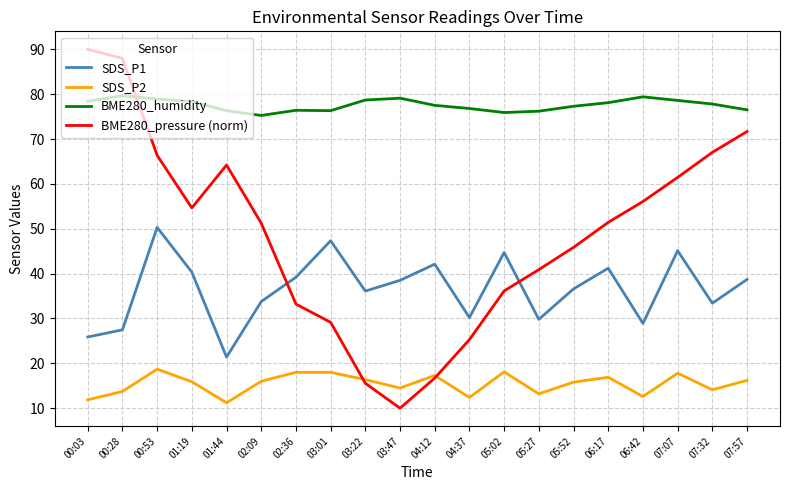

What is the difference between the maximum and minimum values in the SDS_P1 series?

28.9